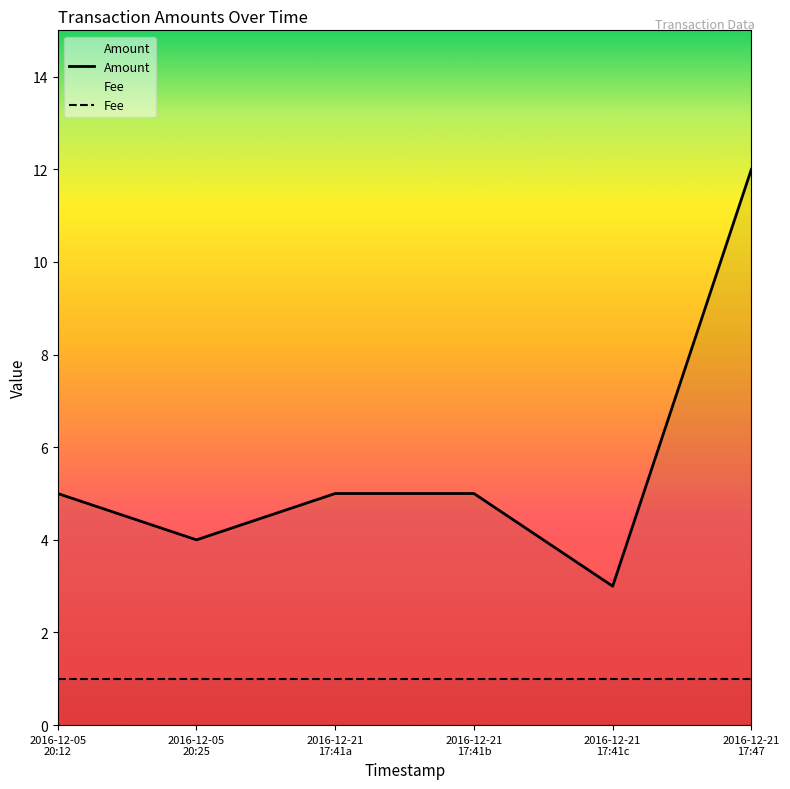

Which series has the largest total across all categories?

Amount